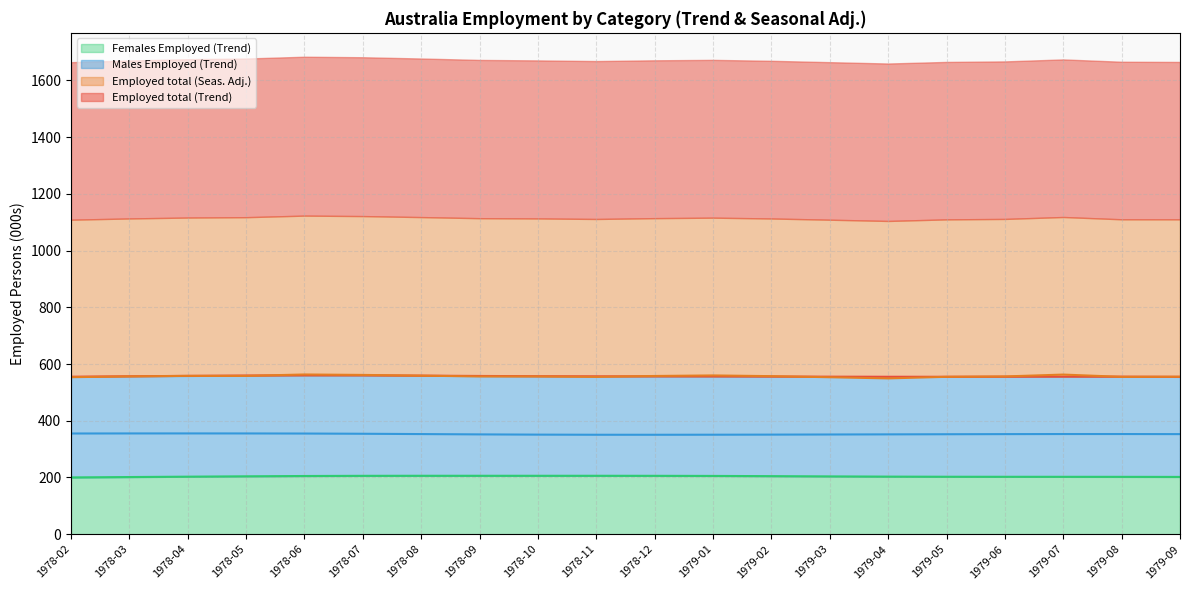

At which label does Females Employed (Trend) reach its minimum?

1978-02